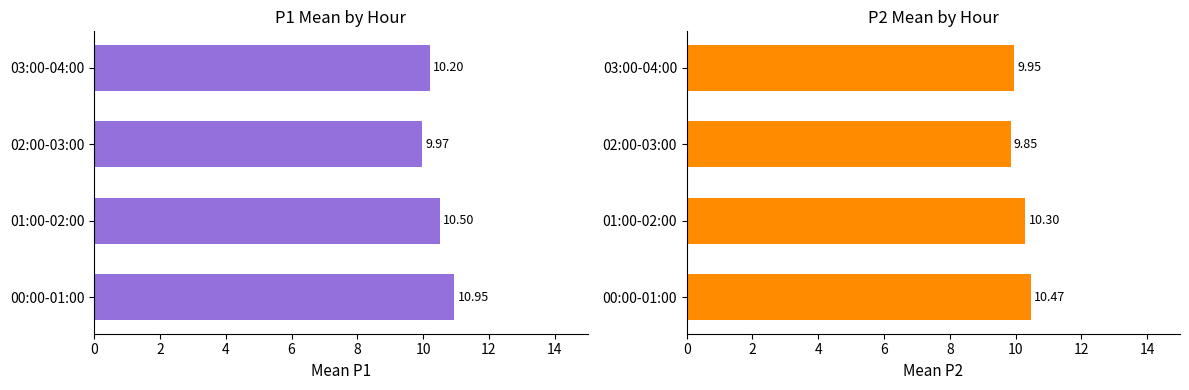

What is the spread (max minus min) of values at 02:00-03:00?

0.1